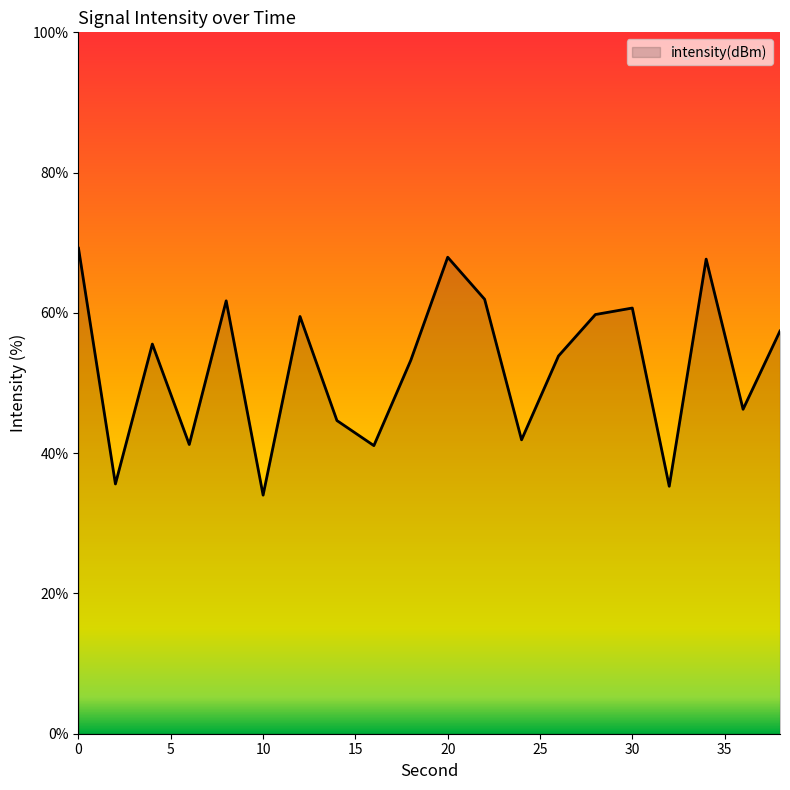

What is the greatest value displayed?

69.2